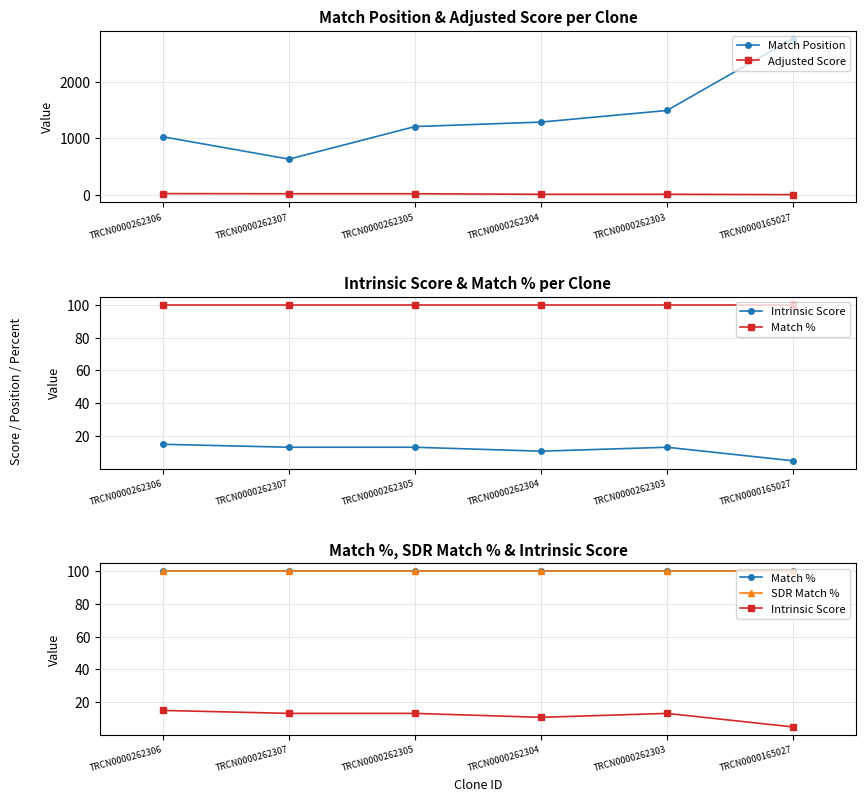

Reading left to right, what are all the values shown in this chart?

Match Position: 1027.0	631.0	1208.0	1287.0	1493.0	2766.0
Adjusted Score: 21.0	18.5	18.5	8.6	9.2	2.5
Intrinsic Score: 15.0	13.2	13.2	10.8	13.2	5.0
Match %: 100.0	100.0	100.0	100.0	100.0	100.0
SDR Match %: 100.0	100.0	100.0	100.0	100.0	100.0